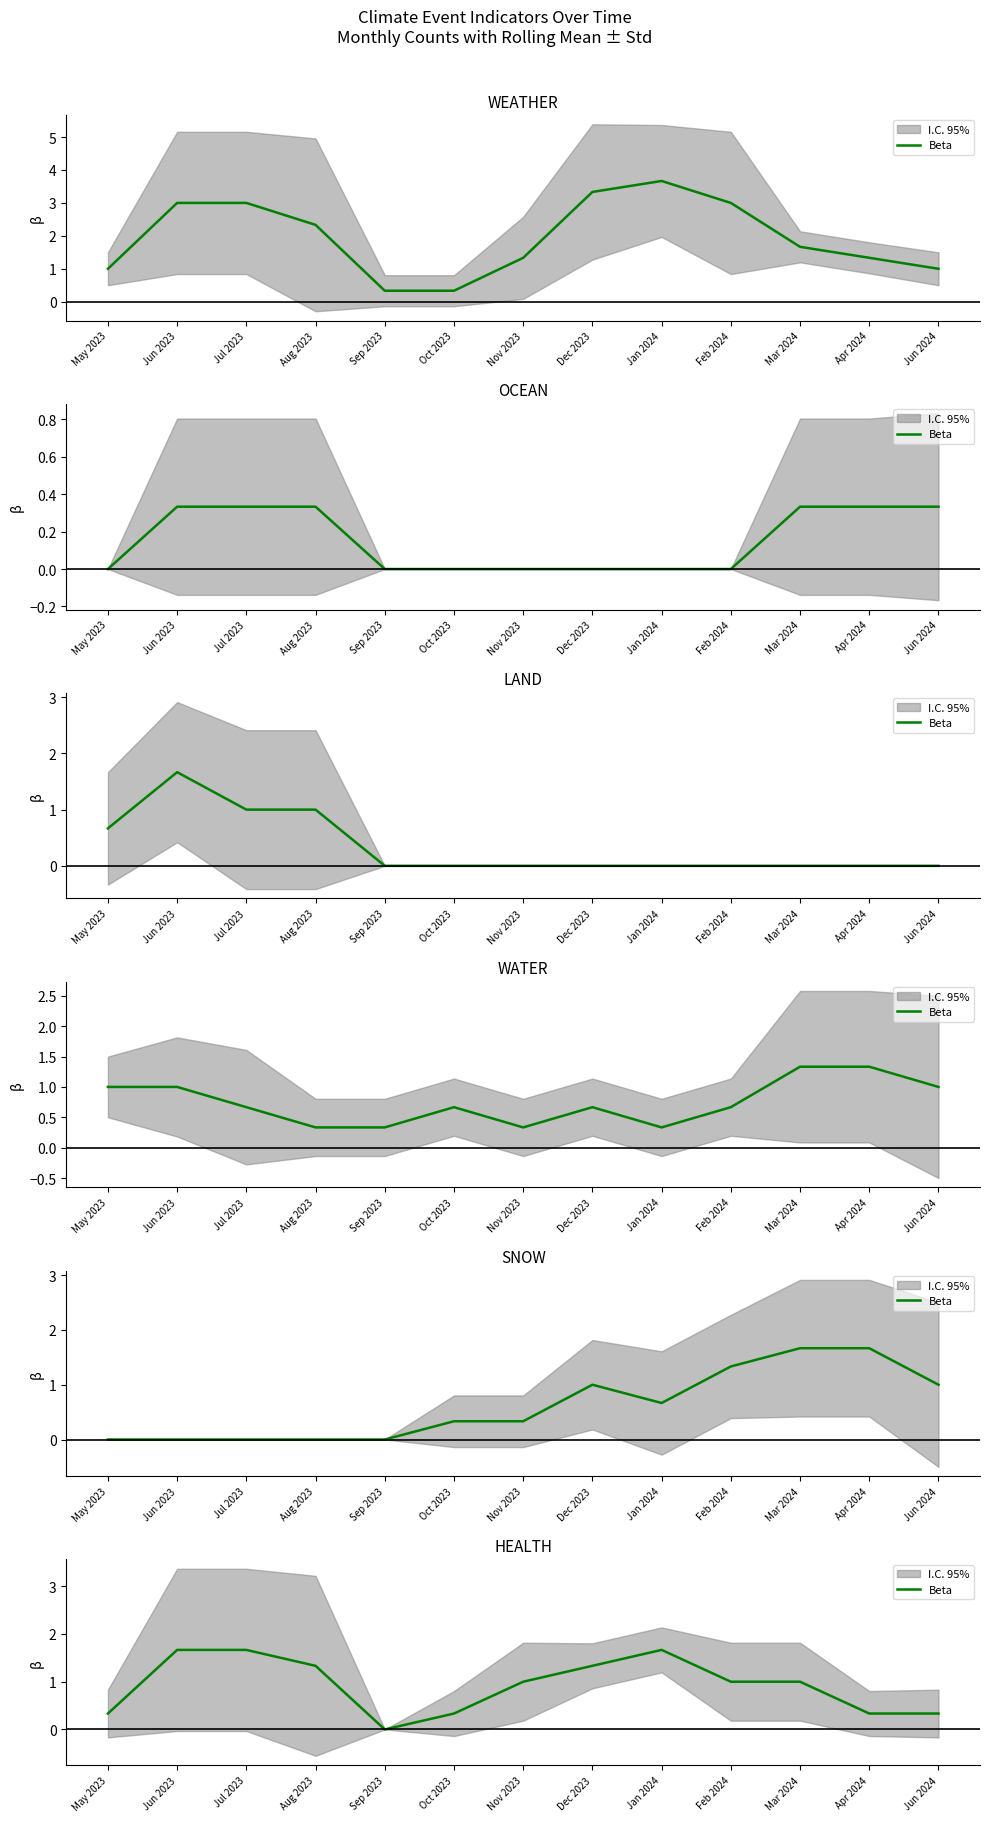

List the labels in order of value, largest first.

Jun 2023, Jul 2023, Jan 2024, Aug 2023, Dec 2023, Nov 2023, Feb 2024, Mar 2024, May 2023, Oct 2023, Apr 2024, Jun 2024, Sep 2023